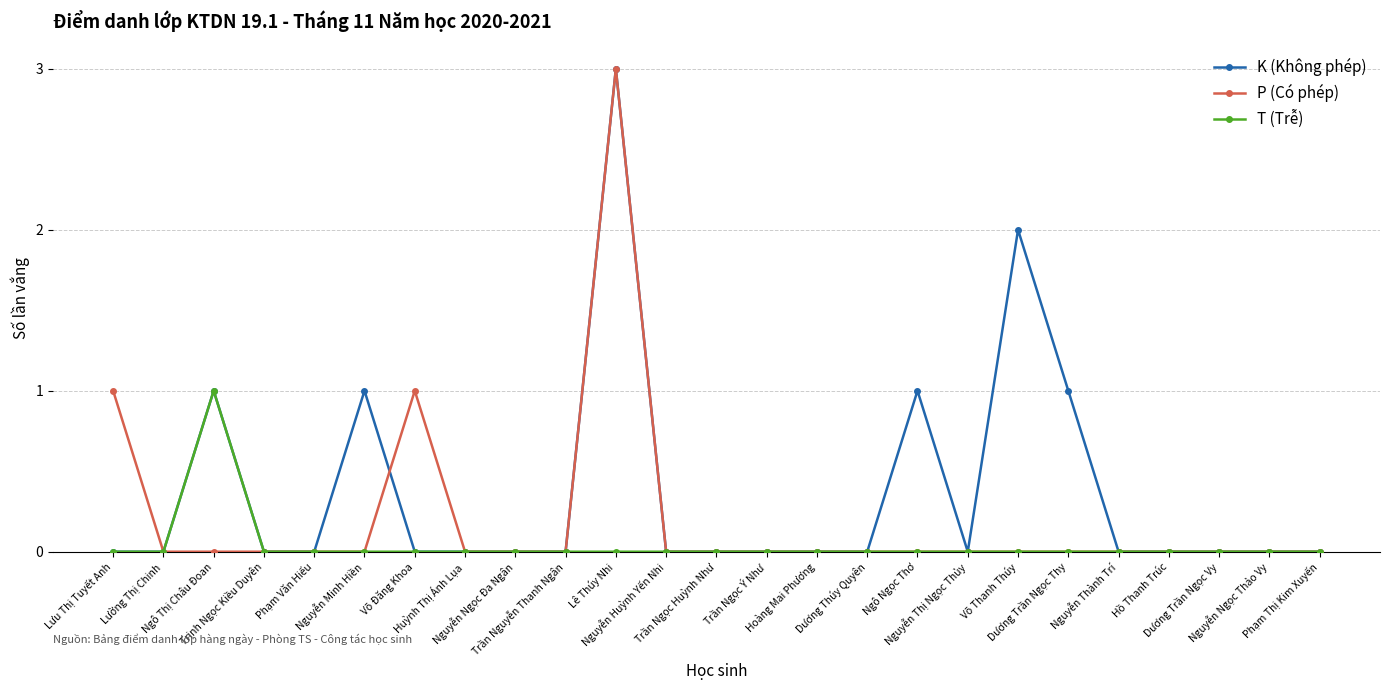

What is the difference between the highest and lowest values at Dương Trần Ngọc Thy?

1